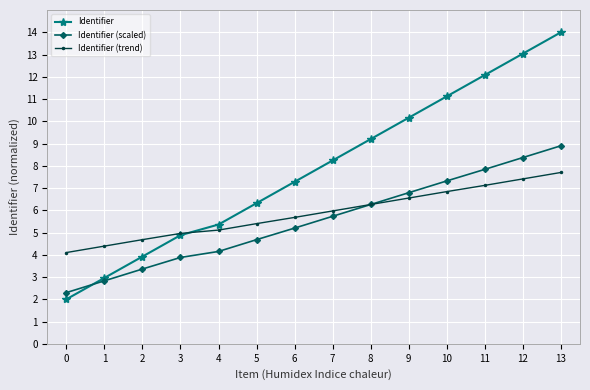

What is the total value across all series at 8?

21.7